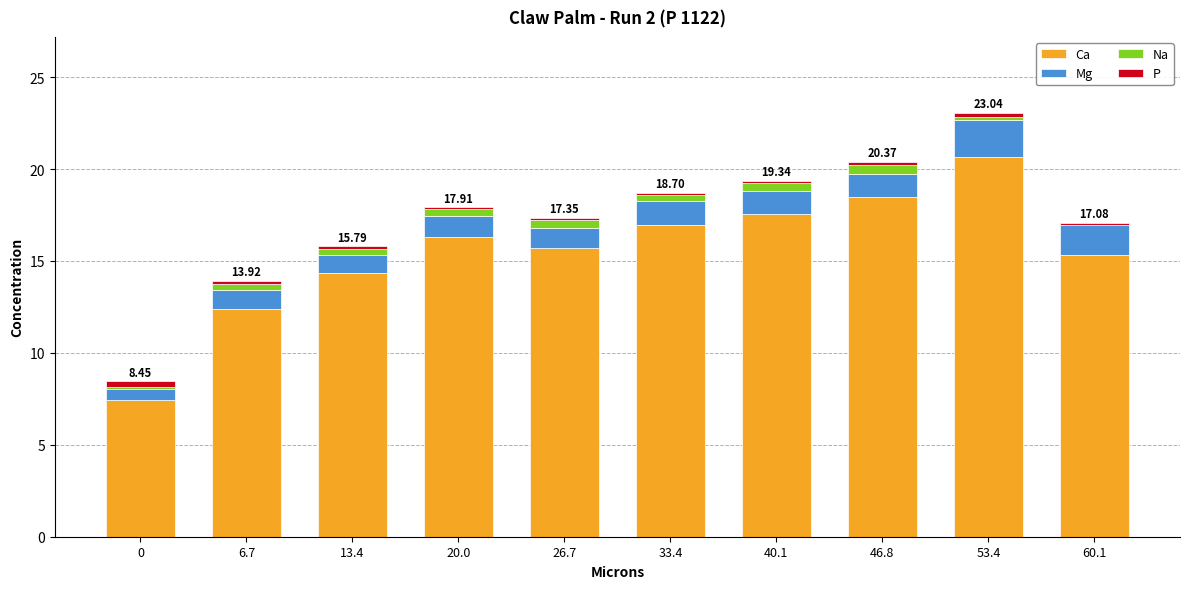

At which category is the sum across all series the highest?

53.4